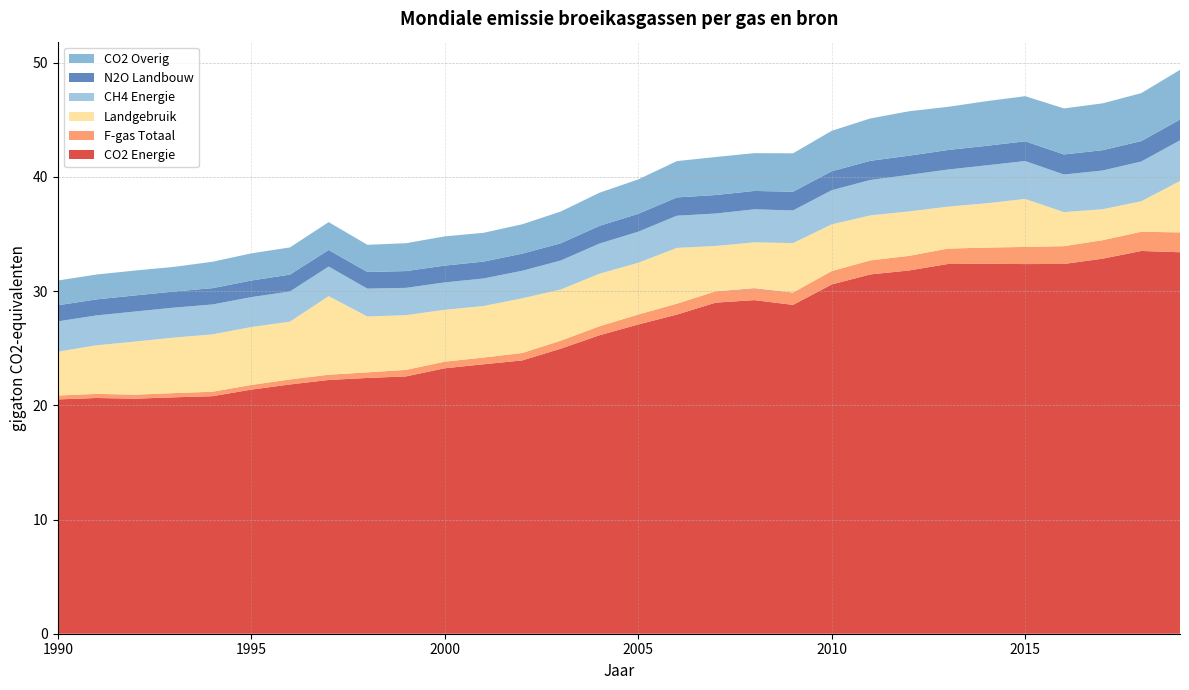

Reading left to right, extract all data points from this chart.

CO2 Energie: 1990=20.5	1991=20.6	1992=20.6	1993=20.7	1994=20.8	1995=21.4	1996=21.8	1997=22.2	1998=22.4	1999=22.5	2000=23.2	2001=23.6	2002=23.9	2003=25.0	2004=26.1	2005=27.1	2006=27.9	2007=29.0	2008=29.2	2009=28.8	2010=30.6	2011=31.5	2012=31.8	2013=32.4	2014=32.4	2015=32.4	2016=32.4	2017=32.8	2018=33.5	2019=33.4
F-gas Totaal: 1990=0.3	1991=0.4	1992=0.3	1993=0.4	1994=0.4	1995=0.4	1996=0.4	1997=0.5	1998=0.5	1999=0.6	2000=0.6	2001=0.6	2002=0.7	2003=0.7	2004=0.8	2005=0.9	2006=1.0	2007=1.0	2008=1.1	2009=1.1	2010=1.2	2011=1.2	2012=1.3	2013=1.4	2014=1.4	2015=1.5	2016=1.6	2017=1.6	2018=1.7	2019=1.7
Landgebruik: 1990=3.8	1991=4.2	1992=4.7	1993=4.9	1994=5.0	1995=5.1	1996=5.1	1997=6.9	1998=4.9	1999=4.8	2000=4.5	2001=4.5	2002=4.8	2003=4.5	2004=4.6	2005=4.5	2006=4.9	2007=4.0	2008=4.0	2009=4.3	2010=4.1	2011=3.9	2012=3.9	2013=3.7	2014=3.9	2015=4.2	2016=3.0	2017=2.7	2018=2.7	2019=4.5
CH4 Energie: 1990=2.6	1991=2.6	1992=2.6	1993=2.6	1994=2.6	1995=2.6	1996=2.6	1997=2.6	1998=2.4	1999=2.4	2000=2.4	2001=2.4	2002=2.4	2003=2.5	2004=2.6	2005=2.7	2006=2.8	2007=2.8	2008=2.9	2009=2.9	2010=3.0	2011=3.1	2012=3.2	2013=3.2	2014=3.3	2015=3.3	2016=3.3	2017=3.4	2018=3.5	2019=3.6
N2O Landbouw: 1990=1.4	1991=1.4	1992=1.4	1993=1.4	1994=1.4	1995=1.4	1996=1.5	1997=1.4	1998=1.5	1999=1.5	2000=1.5	2001=1.5	2002=1.5	2003=1.5	2004=1.6	2005=1.6	2006=1.6	2007=1.6	2008=1.6	2009=1.6	2010=1.7	2011=1.7	2012=1.7	2013=1.7	2014=1.7	2015=1.7	2016=1.8	2017=1.8	2018=1.8	2019=1.8
CO2 Overig: 1990=2.2	1991=2.2	1992=2.2	1993=2.2	1994=2.3	1995=2.4	1996=2.4	1997=2.4	1998=2.4	1999=2.4	2000=2.6	2001=2.5	2002=2.6	2003=2.8	2004=2.9	2005=3.0	2006=3.2	2007=3.3	2008=3.3	2009=3.4	2010=3.5	2011=3.7	2012=3.9	2013=3.8	2014=3.9	2015=4.0	2016=4.0	2017=4.1	2018=4.2	2019=4.3